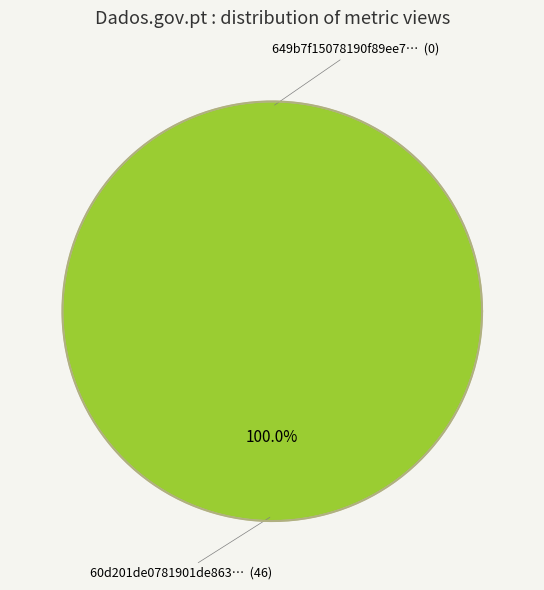

The 649b7f15078190f89ee77190 slice represents 14% of the pie. True or false?

False